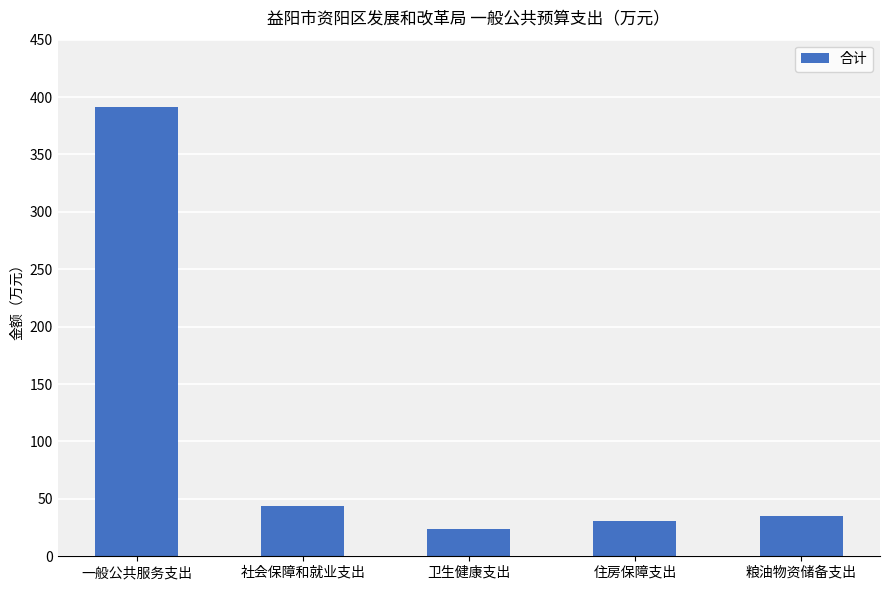

What is the average value?

104.9